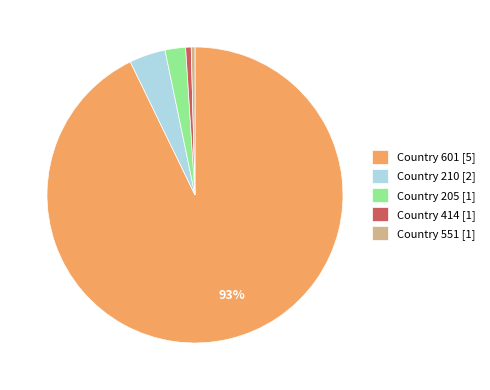

Which category has the biggest portion of the pie?

Country 601 [5]